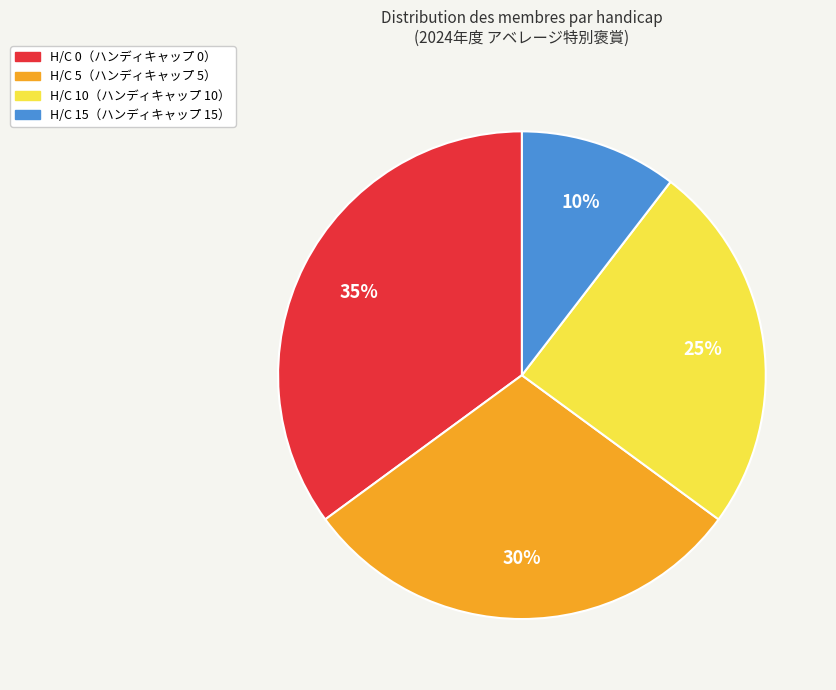

To the nearest percent, what is the average slice percentage?

25%